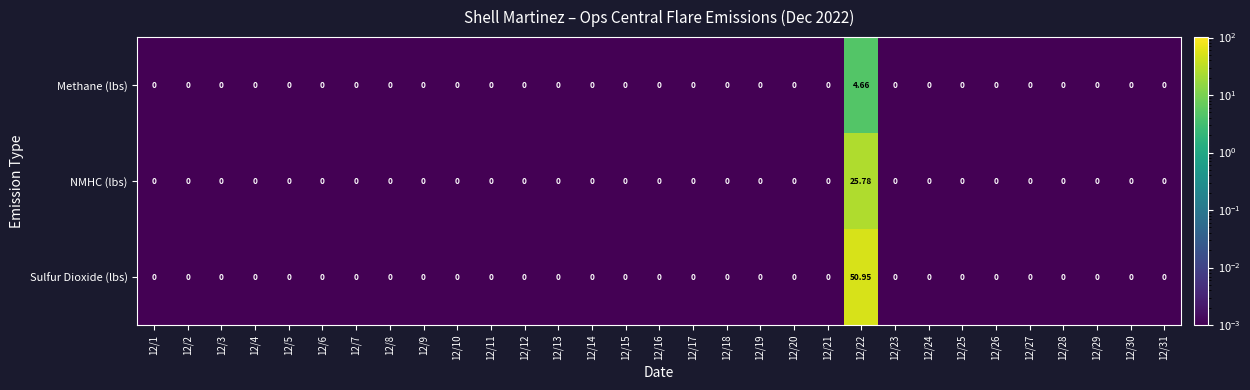

Which series has the largest total across all categories?

Sulfur Dioxide (lbs)